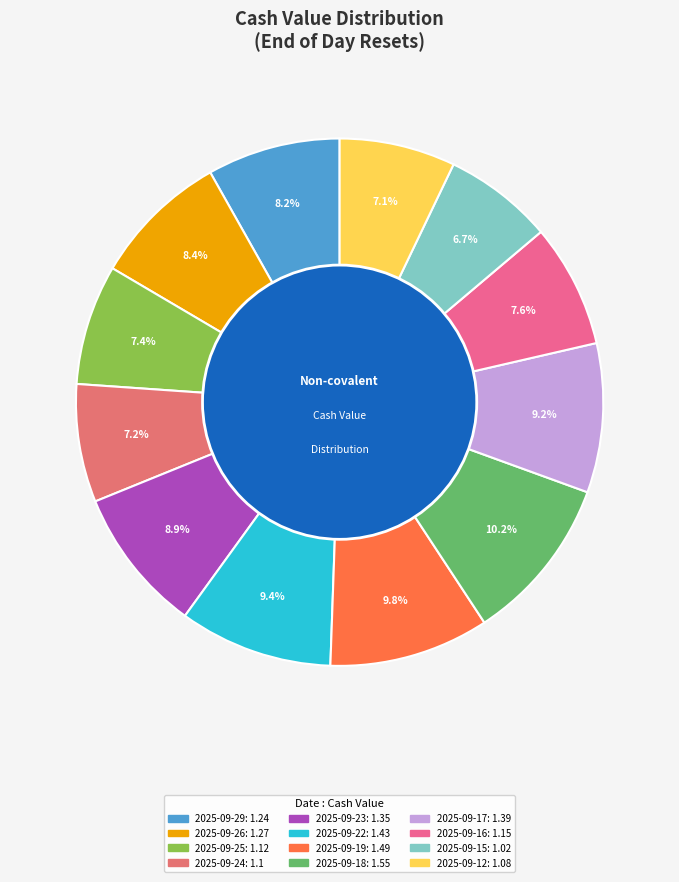

Rank the categories by value from lowest to highest.

2025-09-15, 2025-09-12, 2025-09-24, 2025-09-25, 2025-09-16, 2025-09-29, 2025-09-26, 2025-09-23, 2025-09-17, 2025-09-22, 2025-09-19, 2025-09-18